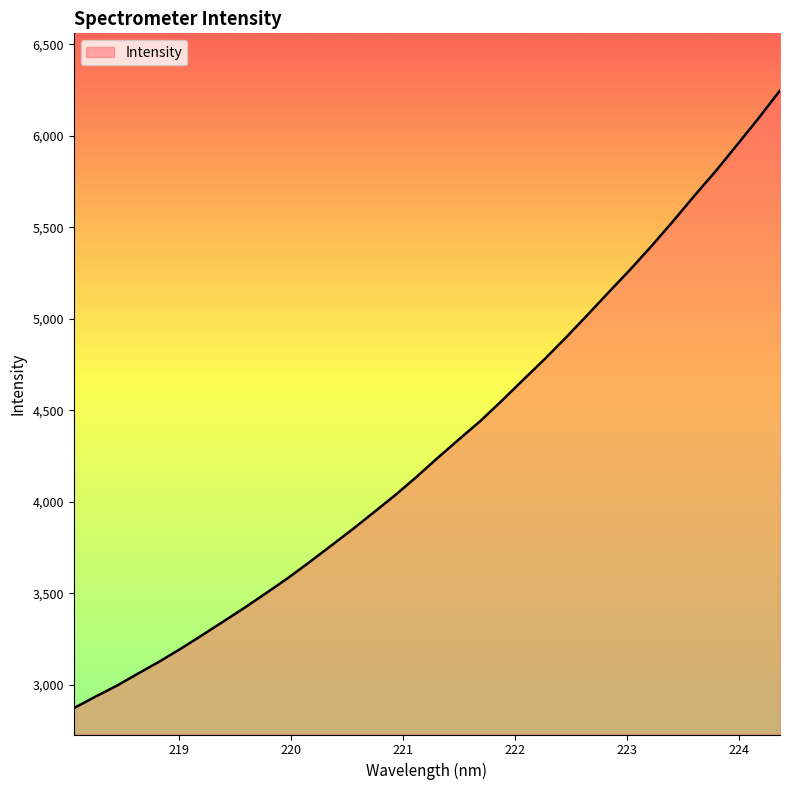

What is the greatest value displayed?

6246.9